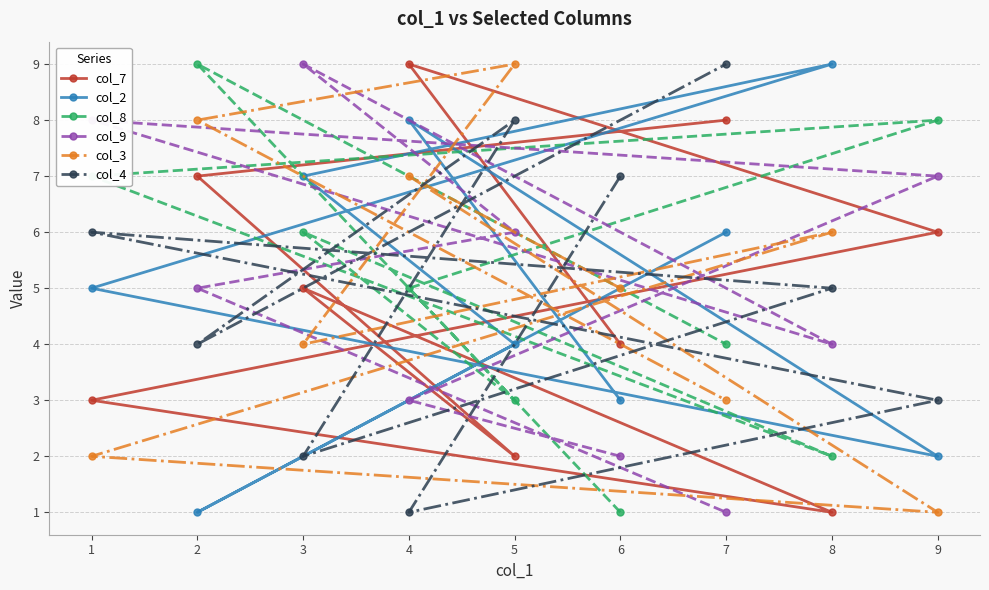

Is it true that col_3 equals 2 at 2?

False